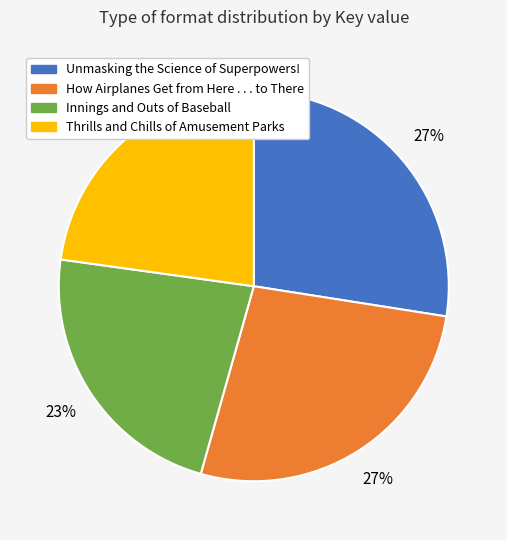

Does Unmasking the Science of Superpowers! account for over 50% of the chart?

No